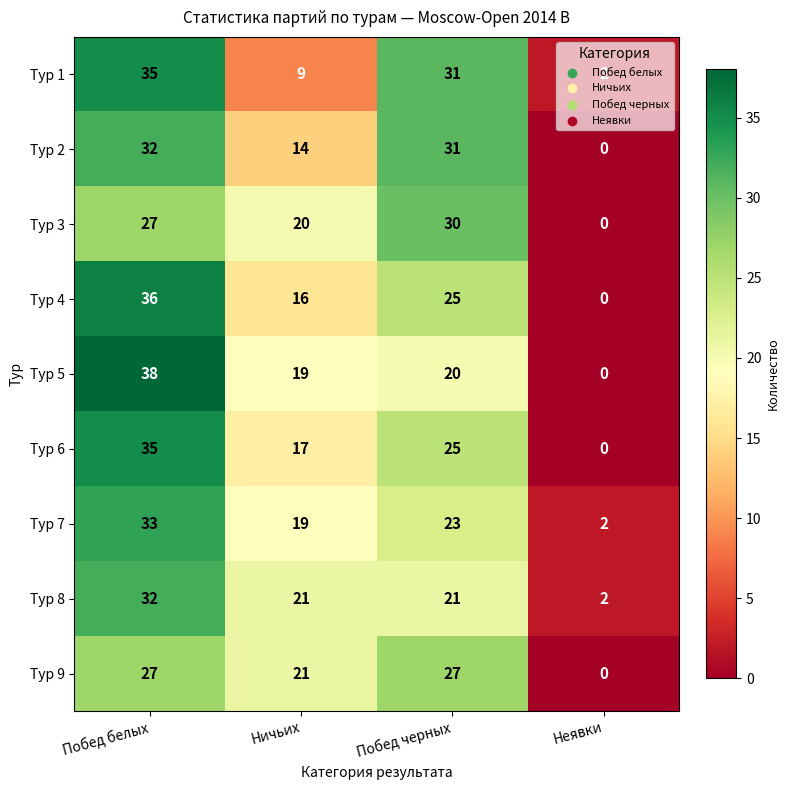

Where is Тур 1 nearest to the value 18?

Ничьих